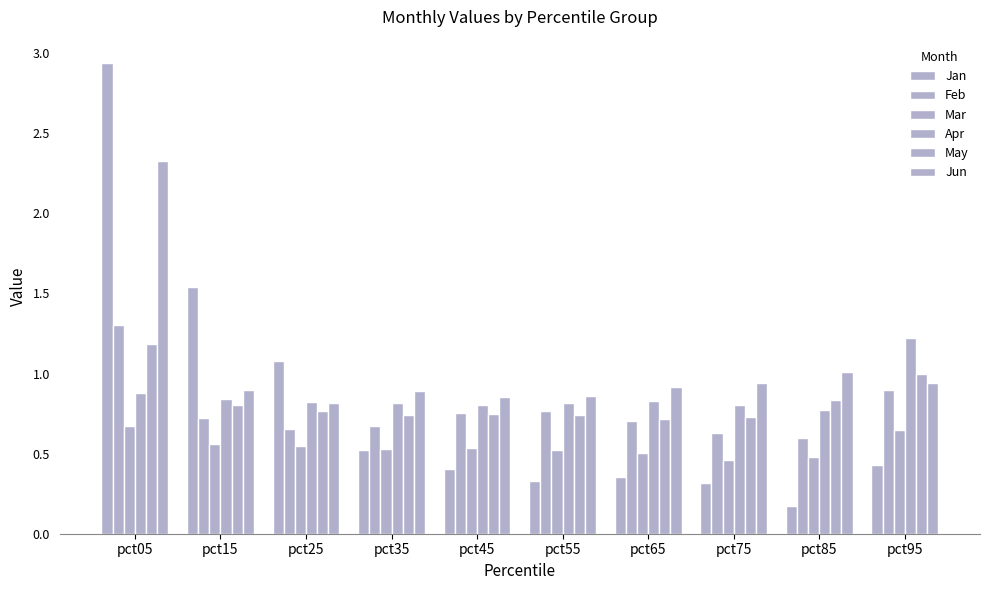

How many distinct data groups are displayed?

6